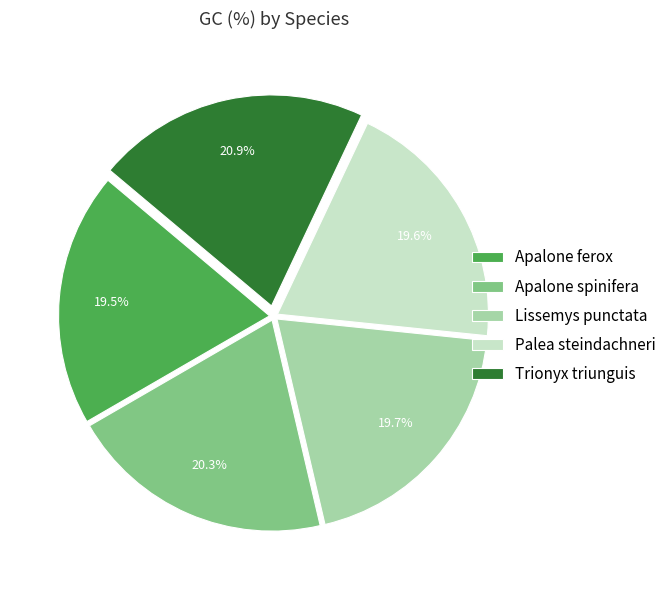

To the nearest percent, what is the difference between the largest and smallest slice percentages?

1%